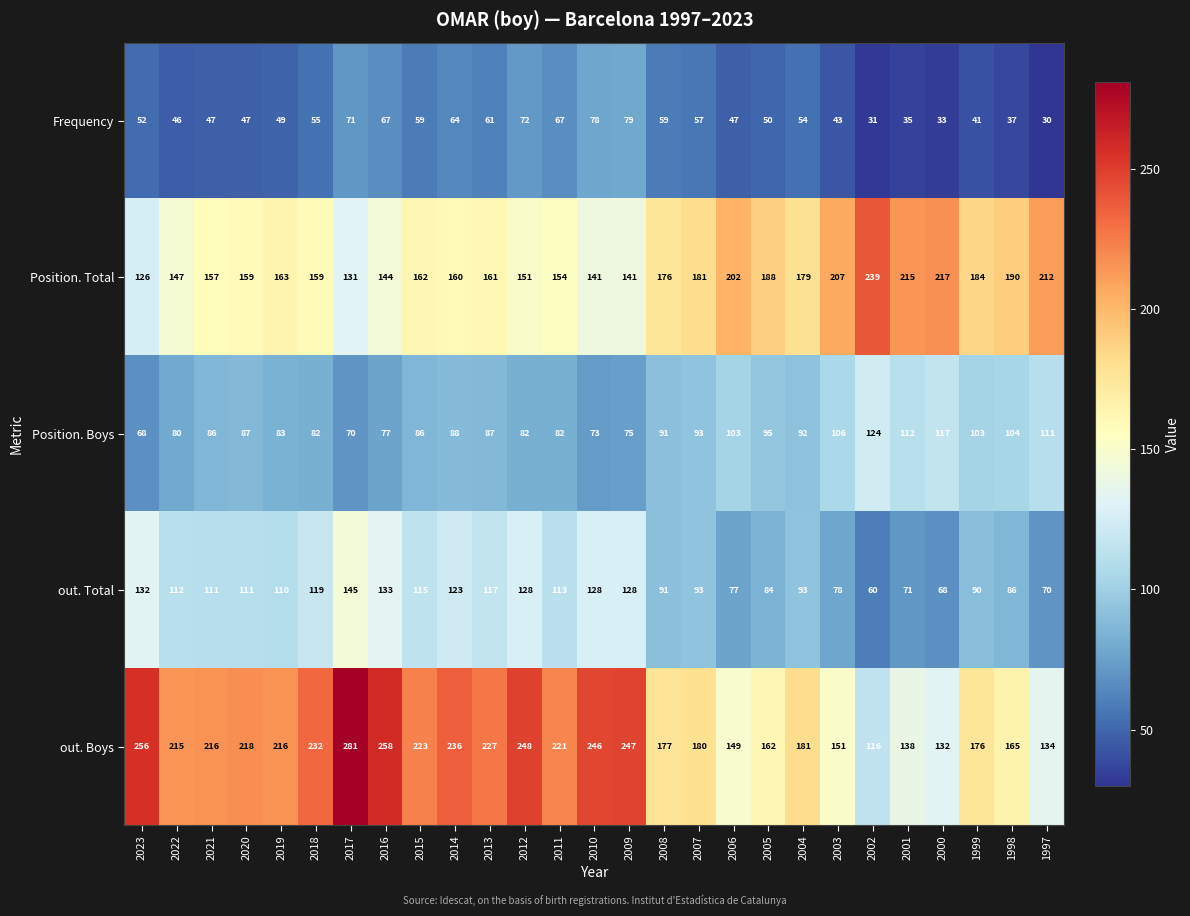

At which category is the sum across all series the highest?

2017